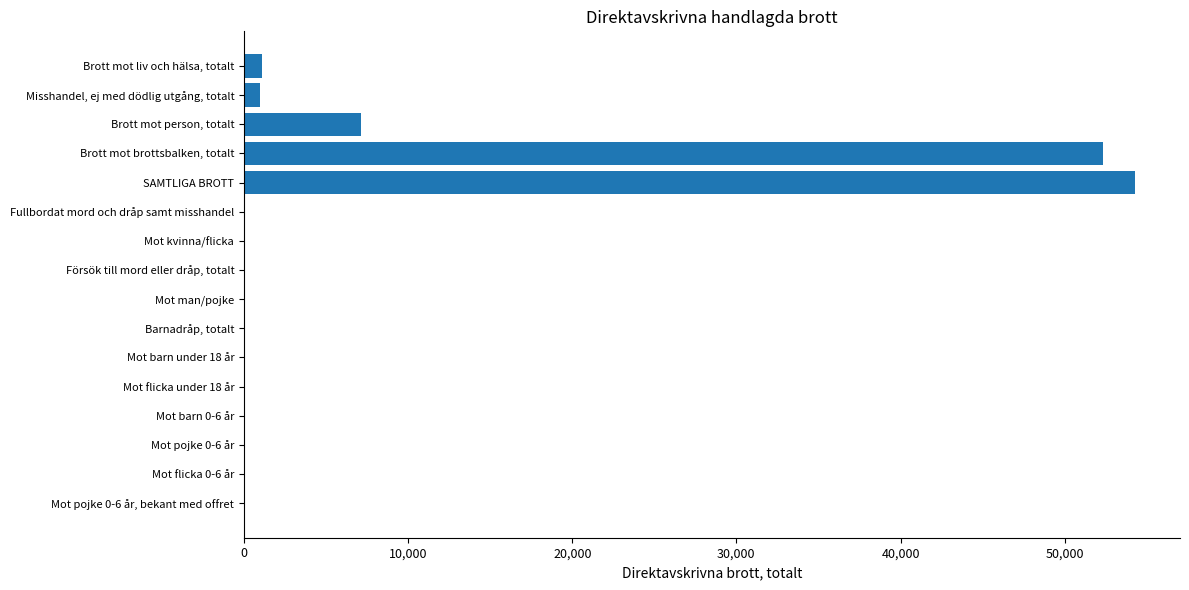

Which label corresponds to the largest value in the chart?

SAMTLIGA BROTT